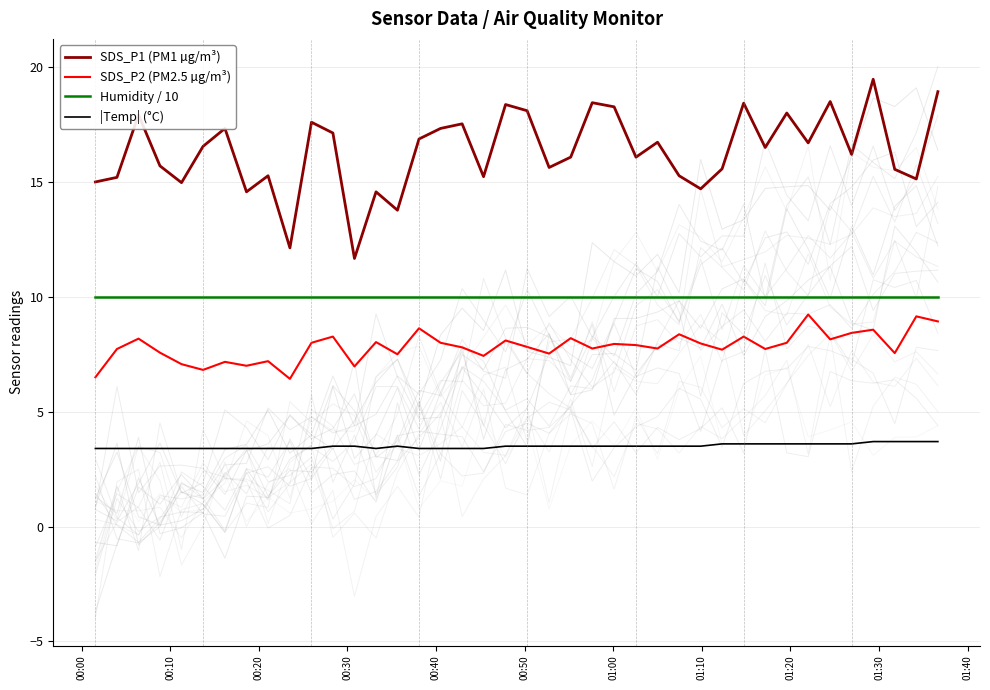

True or false: SDS_P1 (PM1 µg/m³) and Humidity / 10 intersect in this chart.

False